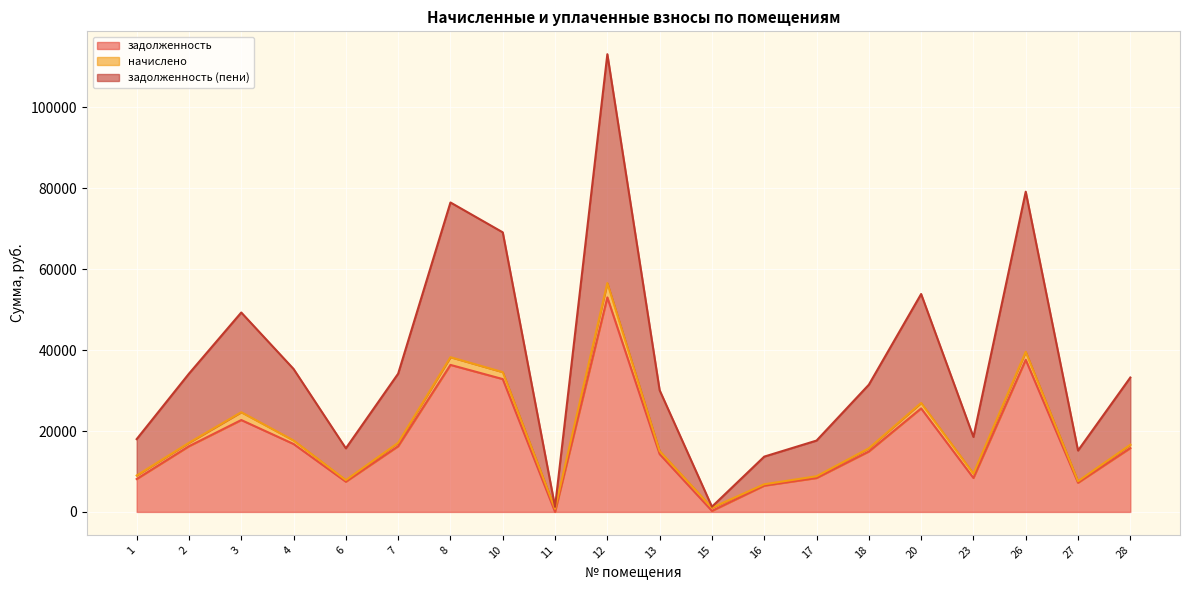

What is the value of the задолженность (пени) point at the 14th from the left?

17639.6